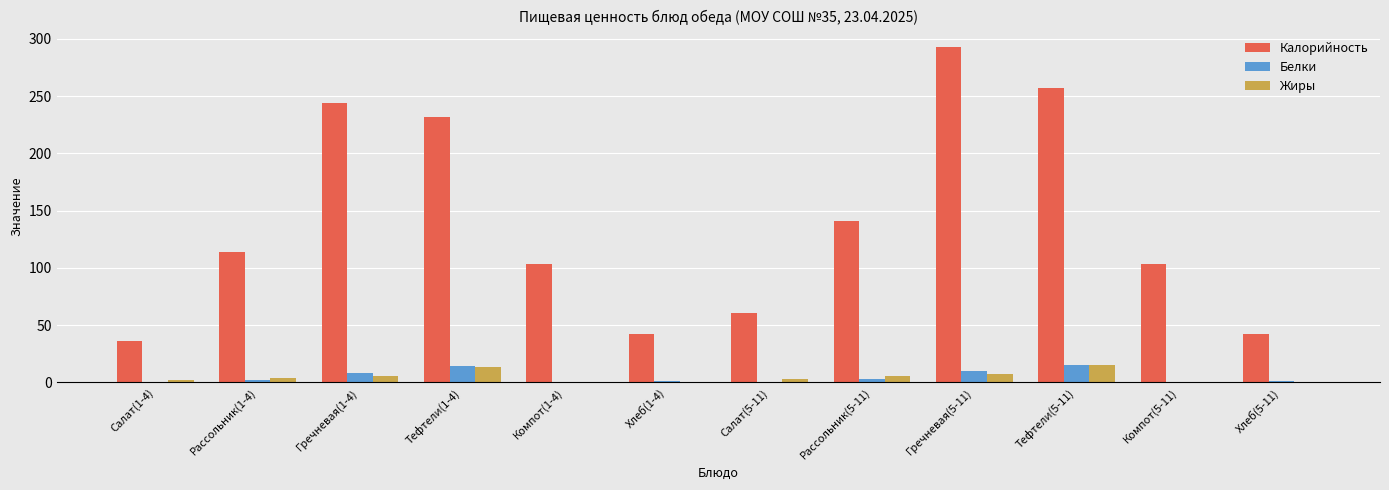

What is the maximum value for Калорийность?

292.6